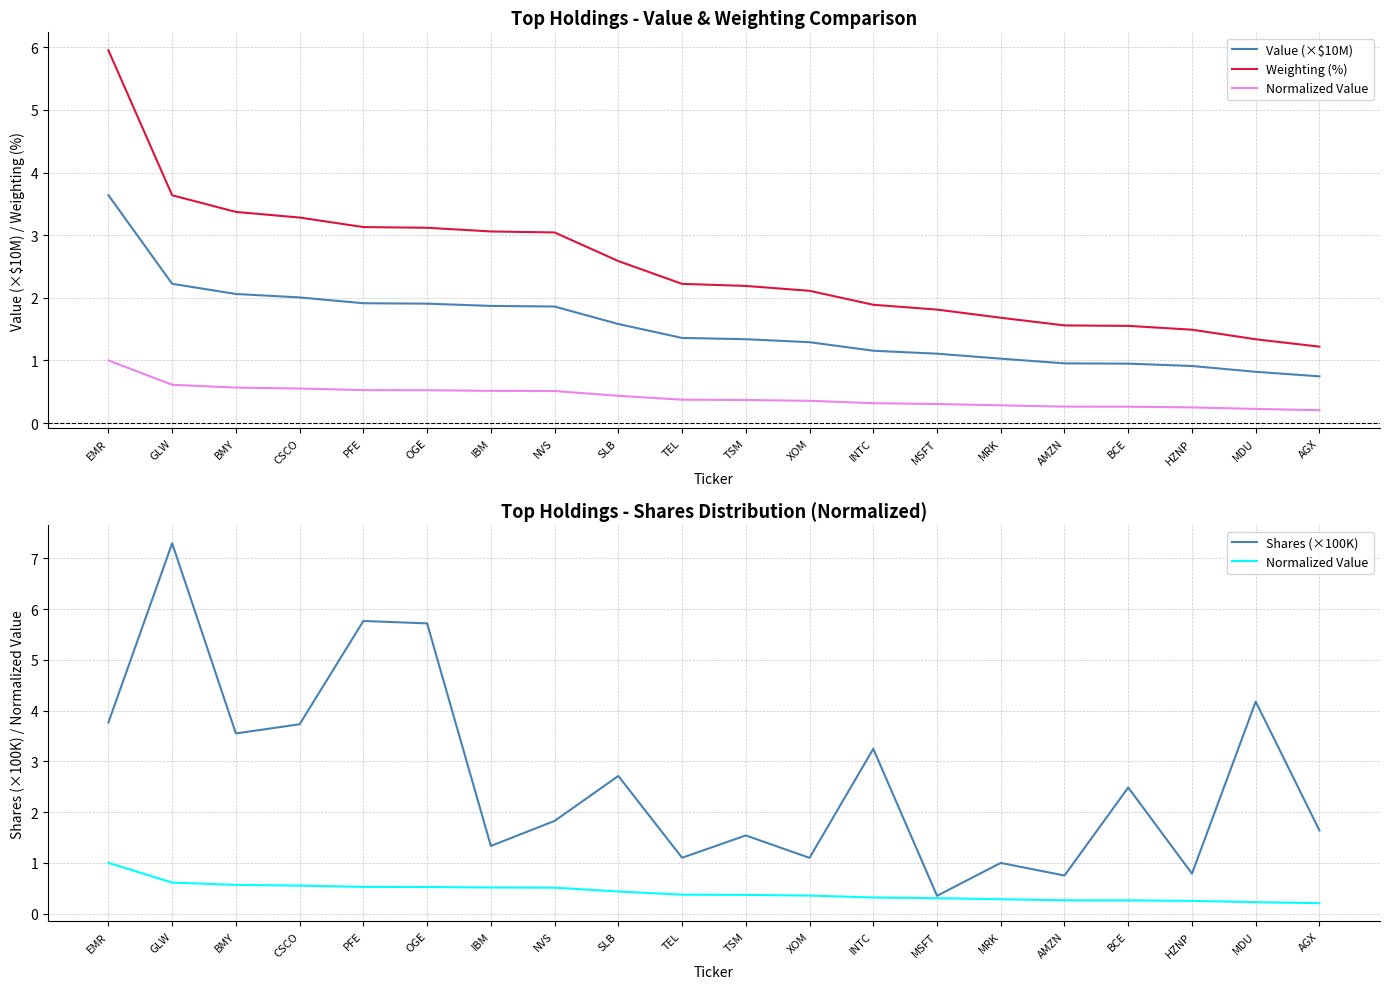

Reading right to left, transcribe all the data shown in this chart.

Value (×$10M): 0.7	0.8	0.9	0.9	1.0	1.0	1.1	1.2	1.3	1.3	1.4	1.6	1.9	1.9	1.9	1.9	2.0	2.1	2.2	3.6
Weighting (%): 1.2	1.3	1.5	1.6	1.6	1.7	1.8	1.9	2.1	2.2	2.2	2.6	3.0	3.1	3.1	3.1	3.3	3.4	3.6	6.0
Normalized Value: 0.2	0.2	0.2	0.3	0.3	0.3	0.3	0.3	0.4	0.4	0.4	0.4	0.5	0.5	0.5	0.5	0.6	0.6	0.6	1.0
Shares (×100K): 1.6	4.2	0.8	2.5	0.7	1.0	0.4	3.2	1.1	1.5	1.1	2.7	1.8	1.3	5.7	5.8	3.7	3.6	7.3	3.8